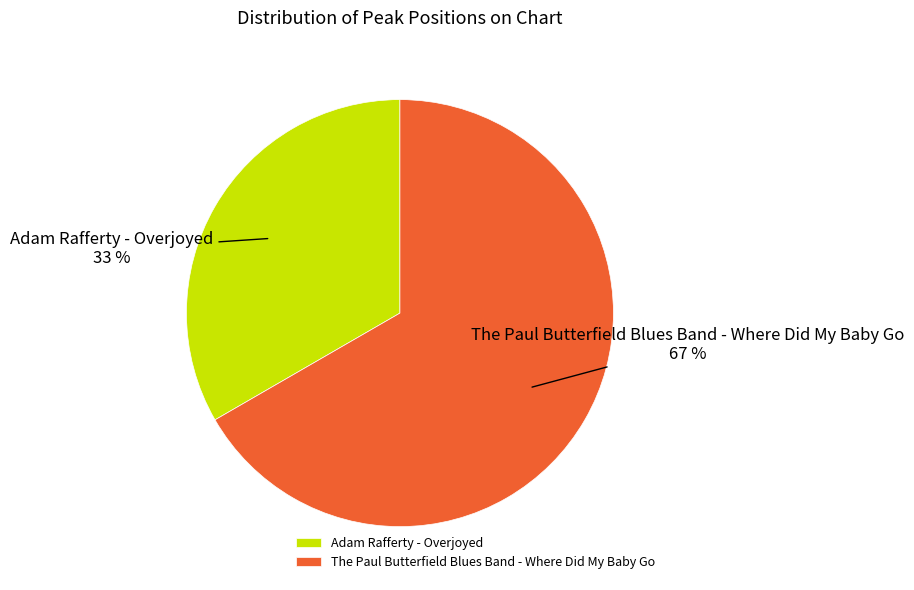

Do The Paul Butterfield Blues Band - Where Did My Baby Go and Adam Rafferty - Overjoyed together represent more than half of the pie?

Yes